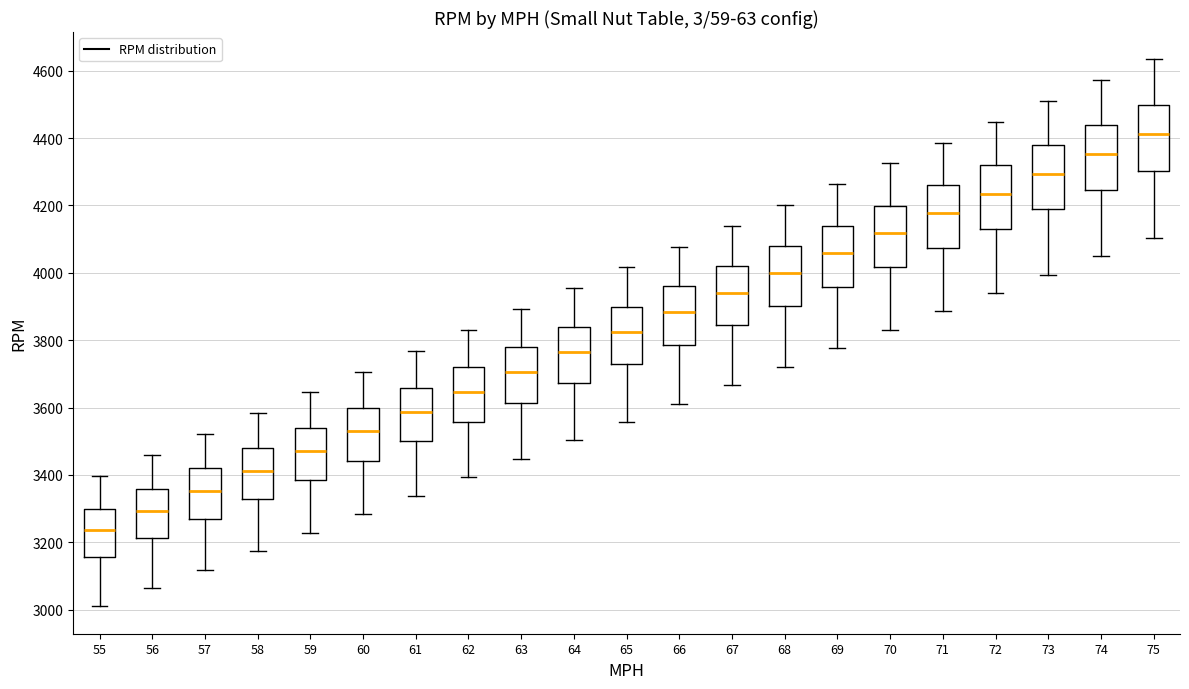

Reading left to right, transcribe this box plot: for each box, give where its median line is, the range the box spans, and where its two whiskers end, as read against the y-axis. The values are not printed on the chart, so give them approximately, as read against the axis.

55: median 3240, box 3160 to 3300, whiskers 3000 to 3400
56: median 3300, box 3220 to 3360, whiskers 3060 to 3460
57: median 3360, box 3280 to 3420, whiskers 3120 to 3520
58: median 3420, box 3320 to 3480, whiskers 3180 to 3580
59: median 3480, box 3380 to 3540, whiskers 3220 to 3640
60: median 3520, box 3440 to 3600, whiskers 3280 to 3700
61: median 3580, box 3500 to 3660, whiskers 3340 to 3760
62: median 3640, box 3560 to 3720, whiskers 3400 to 3840
63: median 3700, box 3620 to 3780, whiskers 3440 to 3900
64: median 3760, box 3680 to 3840, whiskers 3500 to 3960
65: median 3820, box 3720 to 3900, whiskers 3560 to 4020
66: median 3880, box 3780 to 3960, whiskers 3620 to 4080
67: median 3940, box 3840 to 4020, whiskers 3660 to 4140
68: median 4000, box 3900 to 4080, whiskers 3720 to 4200
69: median 4060, box 3960 to 4140, whiskers 3780 to 4260
70: median 4120, box 4020 to 4200, whiskers 3840 to 4320
71: median 4180, box 4080 to 4260, whiskers 3880 to 4380
72: median 4240, box 4140 to 4320, whiskers 3940 to 4440
73: median 4300, box 4180 to 4380, whiskers 4000 to 4520
74: median 4360, box 4240 to 4440, whiskers 4040 to 4580
75: median 4420, box 4300 to 4500, whiskers 4100 to 4640